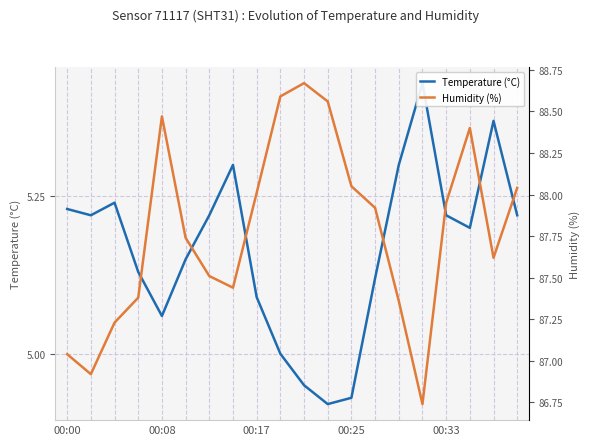

What are all the series names shown in the legend?

temperature, humidity